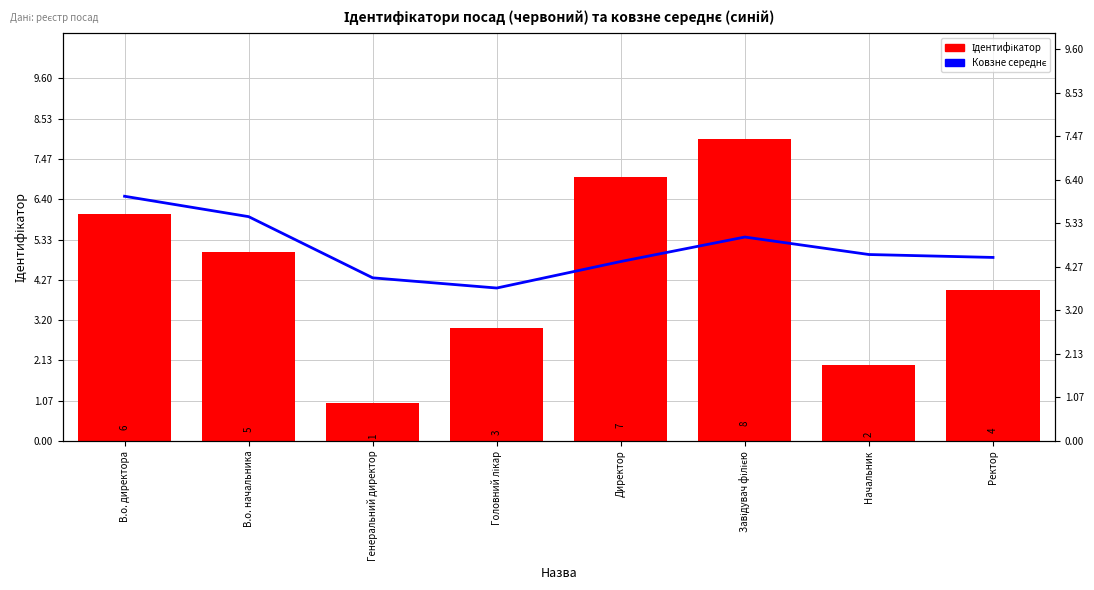

What is the value of the Ковзне середнє bar at the 8th from the left?

4.5